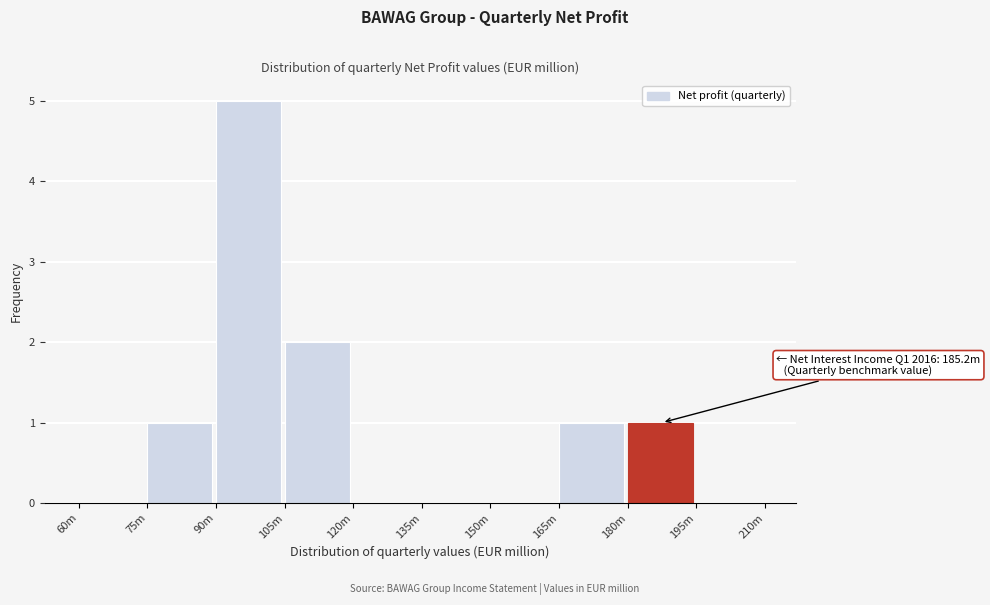

Reading left to right, transcribe all the data shown in this chart.

60m=0	75m=1	90m=5	105m=2	120m=0	135m=0	150m=0	165m=1	180m=1	195m=0